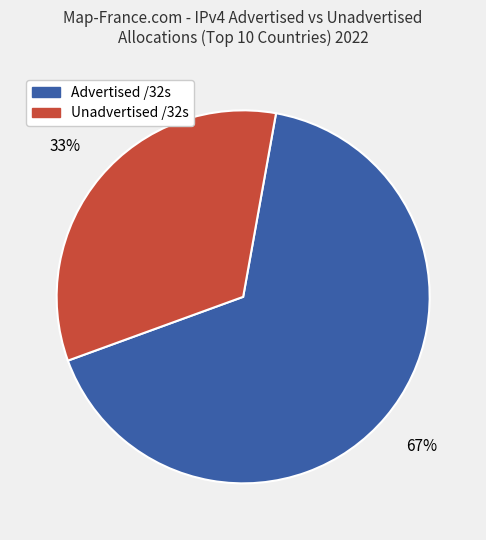

Does any single category account for the majority?

Yes